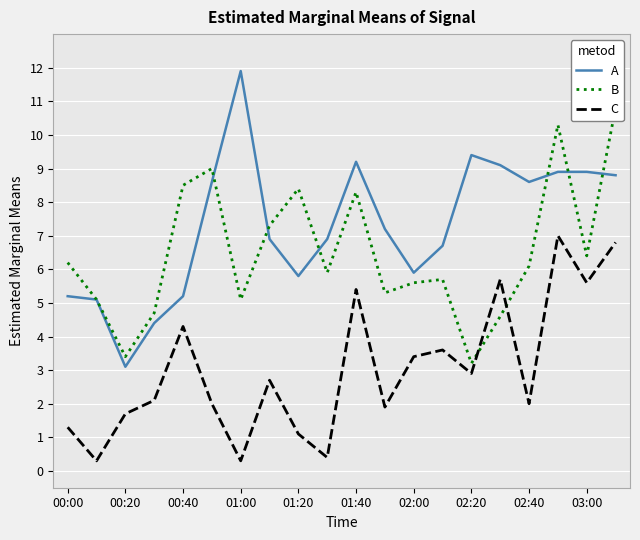

How many data points in C are above 2?

11